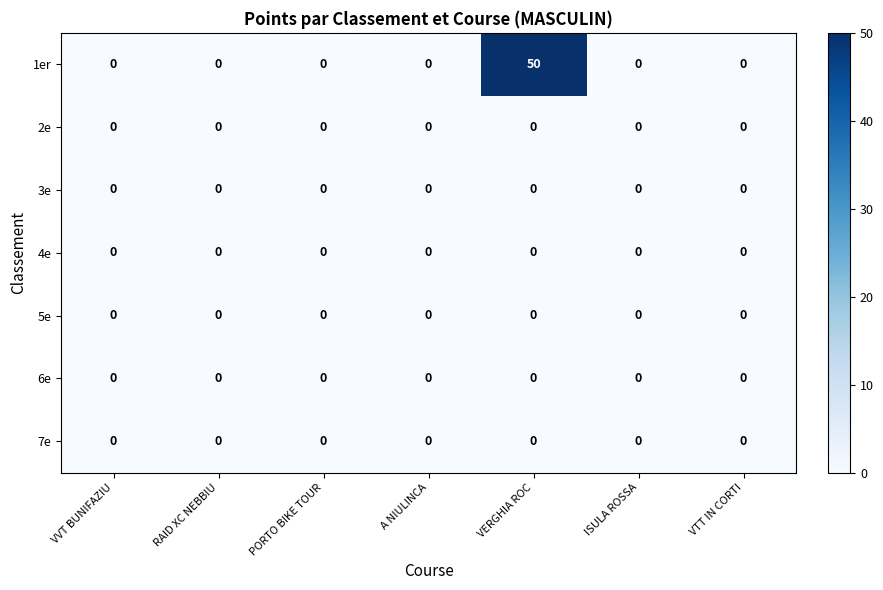

Which series has the largest total across all categories?

1er